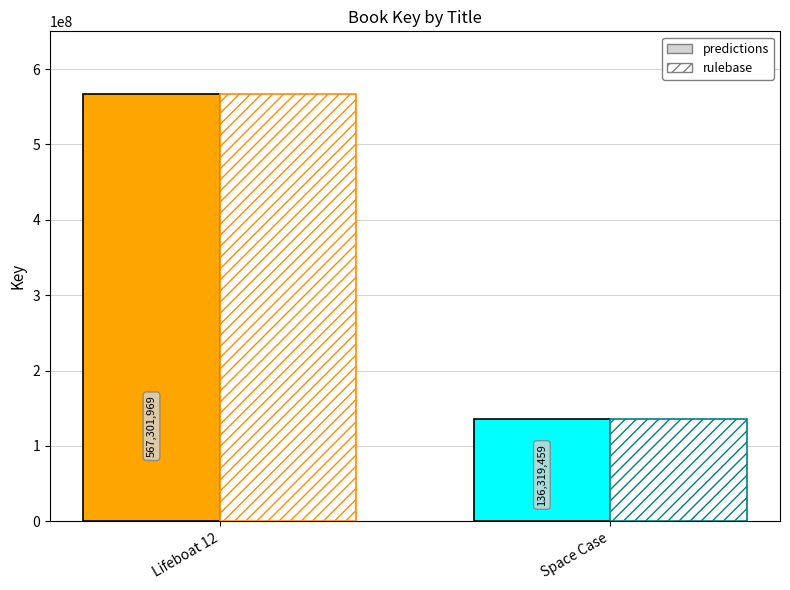

What is the label of the 1st bar from the right?

Space Case